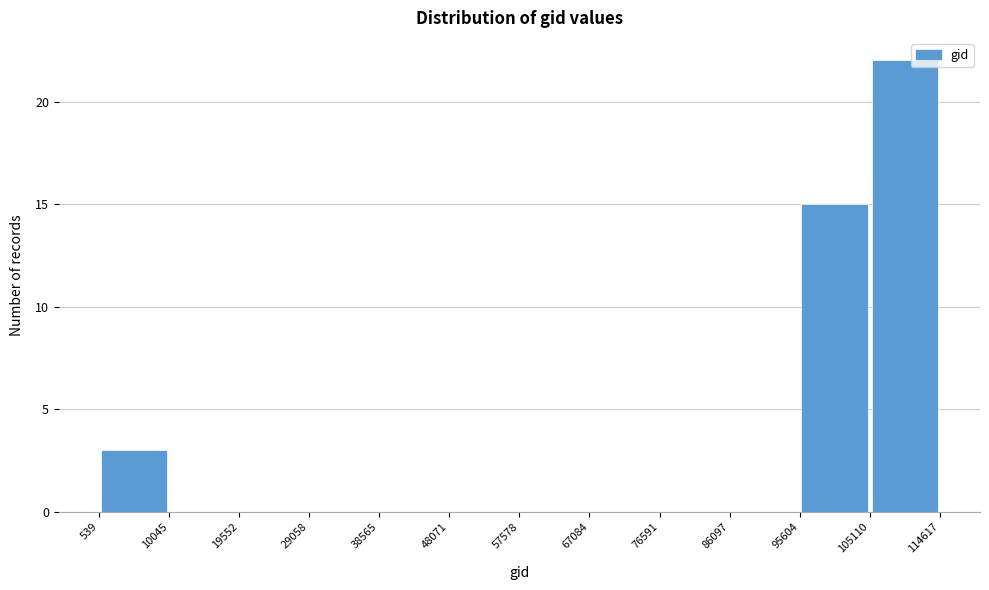

How tall is the bar that spans 95604 to 105110 on the x-axis? The values are not printed on the chart, so give them approximately, as read against the axis.

15